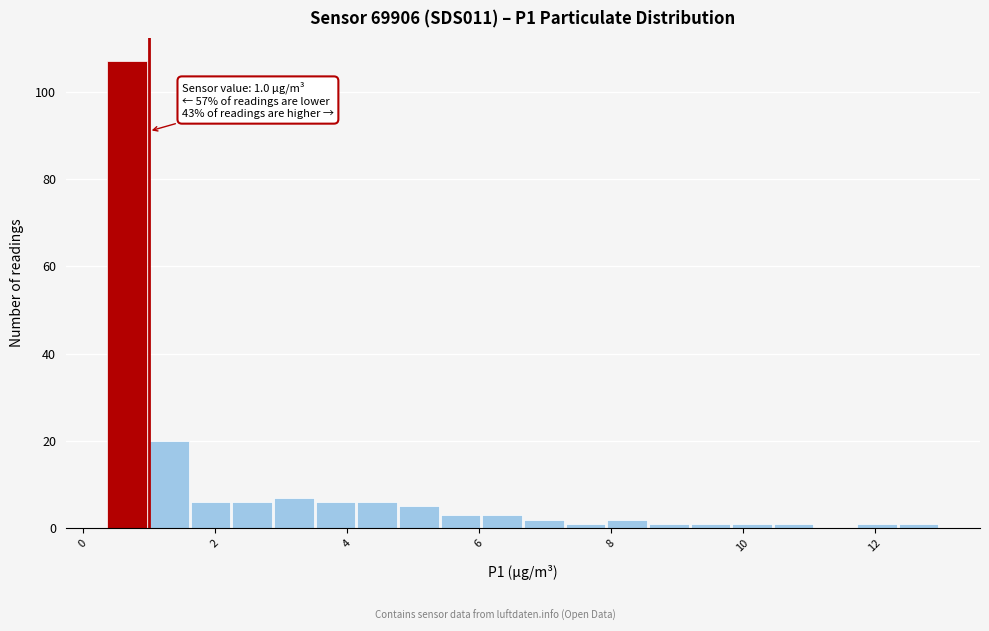

Read against the x-axis, roughly where is the centre of the tallest bar?

0.6